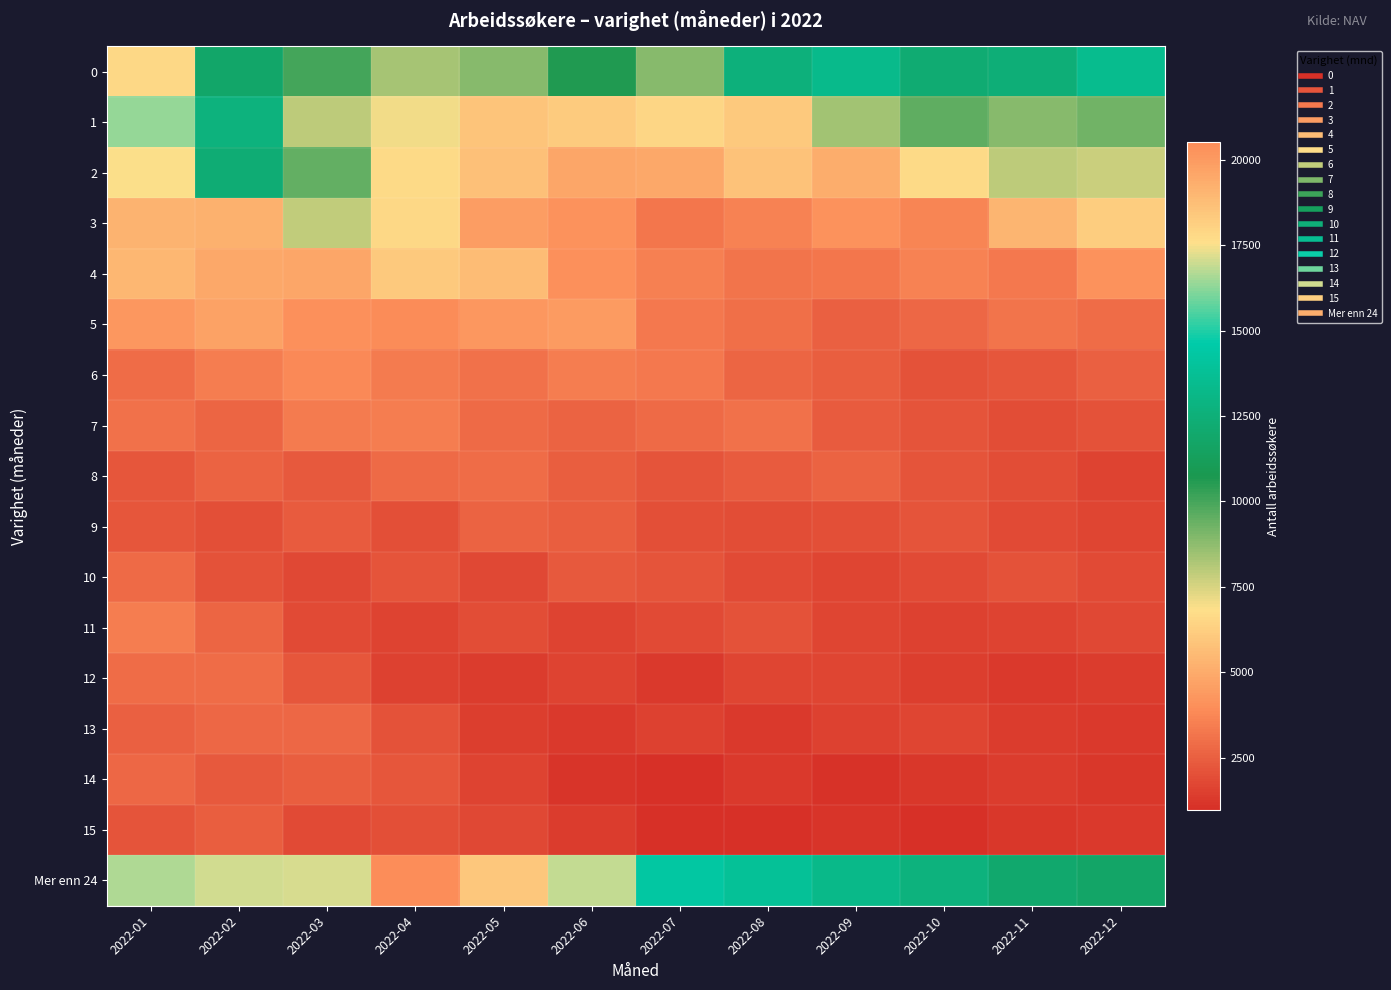

At how many categories does at least one series exceed 15693?

6